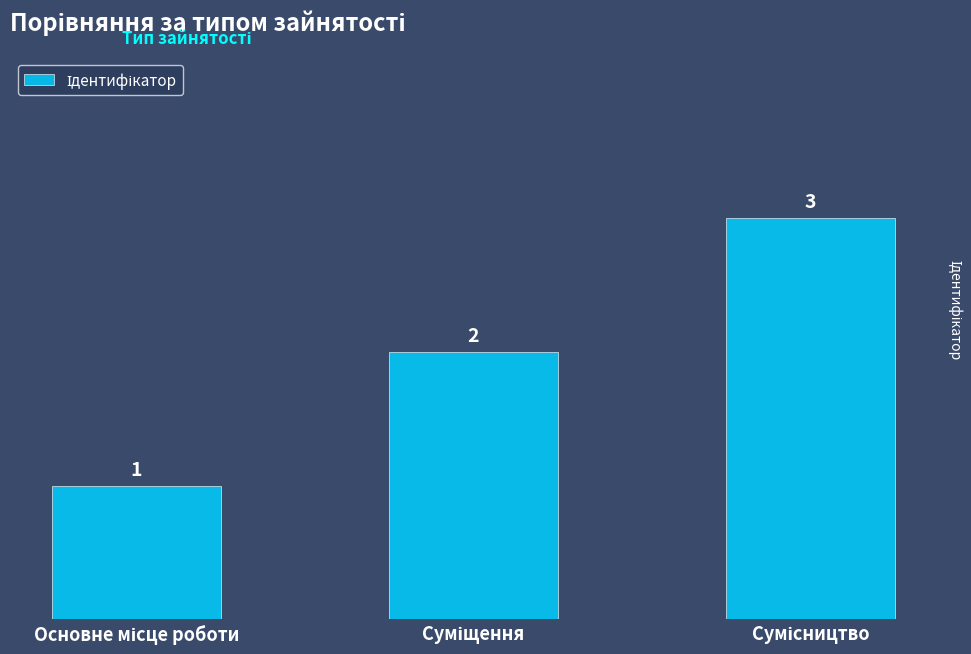

How many values are between 1 and 3?

3